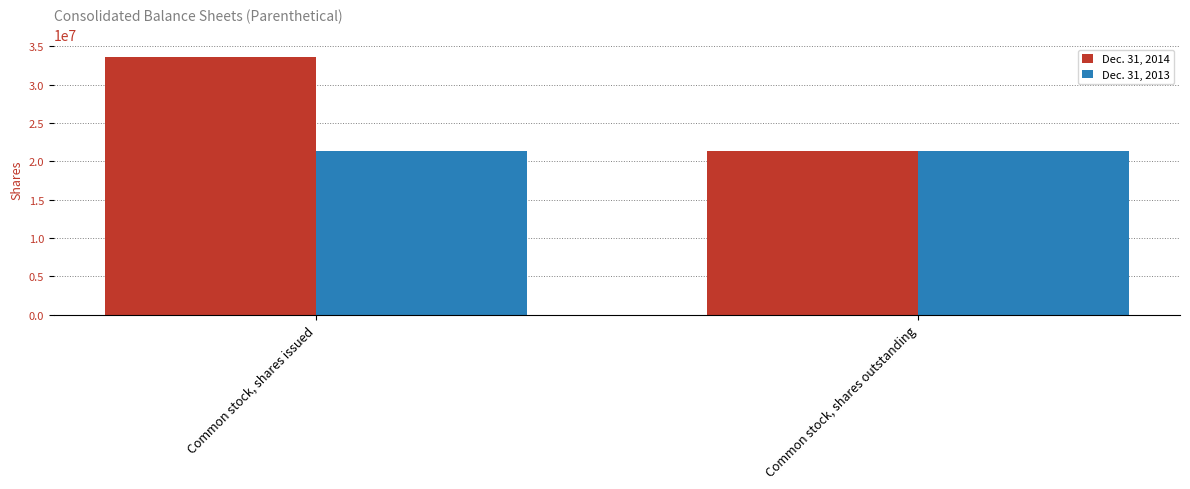

At how many categories does at least one series exceed 31309462?

1